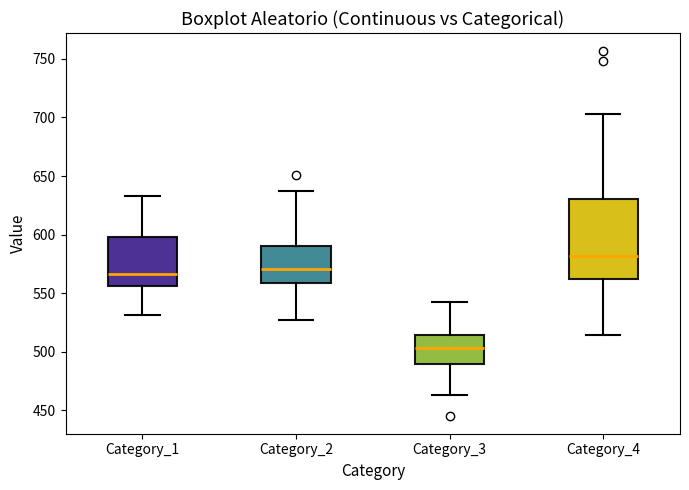

Reading left to right, read every box against the y-axis: the position of its median line, the range the box covers, and the ends of its whiskers. The values are not printed on the chart, so give them approximately, as read against the axis.

Category_1: median 565, box 555 to 600, whiskers 530 to 635
Category_2: median 570, box 560 to 590, whiskers 525 to 635
Category_3: median 505, box 490 to 515, whiskers 465 to 540
Category_4: median 580, box 560 to 630, whiskers 515 to 705